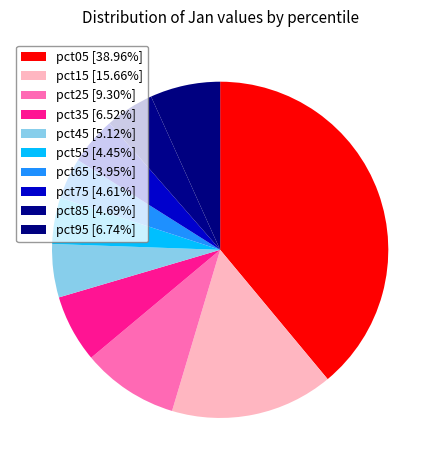

The pct25 slice represents 9% of the pie. True or false?

True